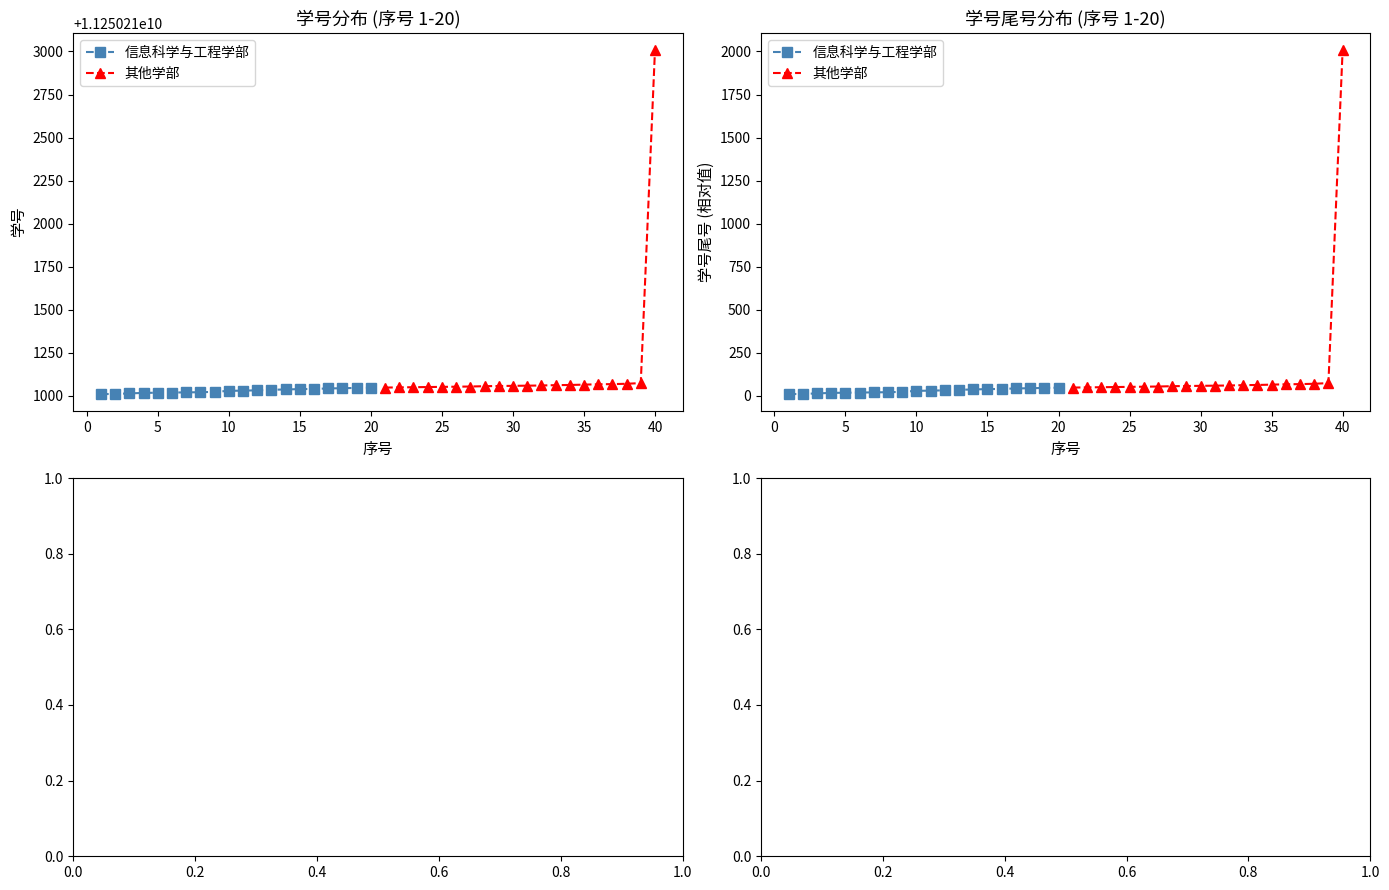

What is the maximum value for 信息科学与工程学部?

47